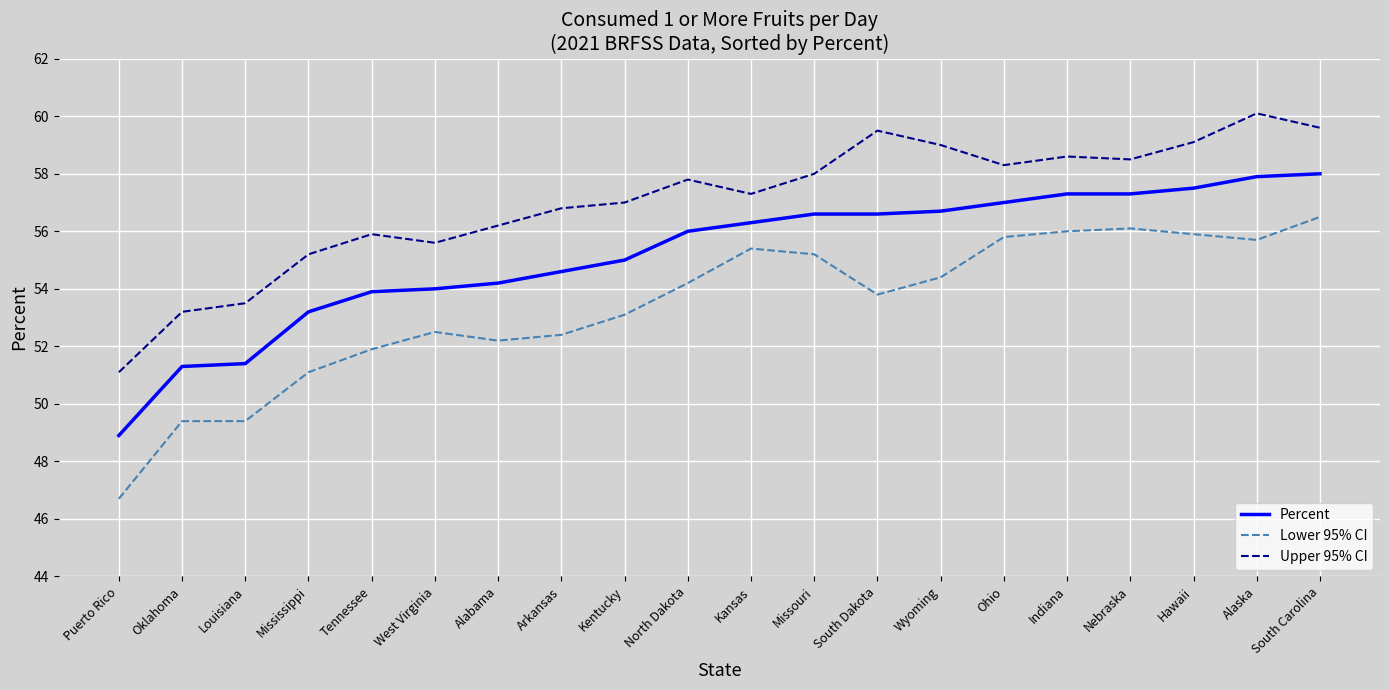

Which series changed the most between Puerto Rico and South Dakota?

Upper 95% CI